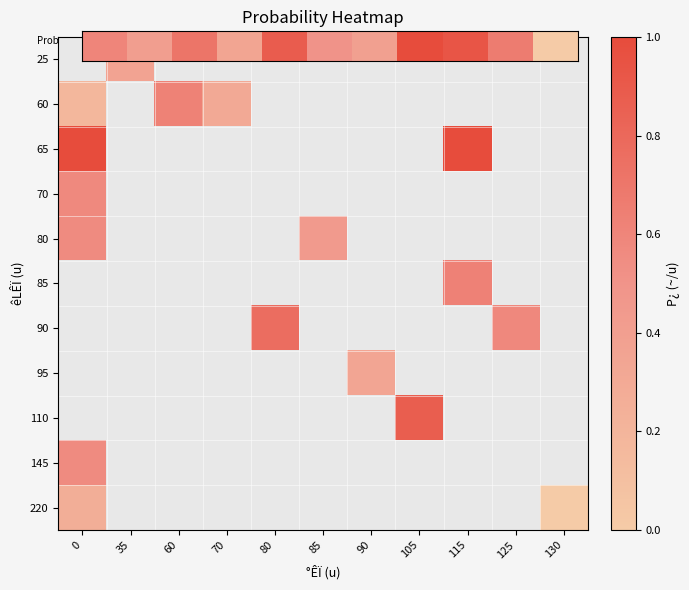

What is the maximum value shown in the chart?

1.0